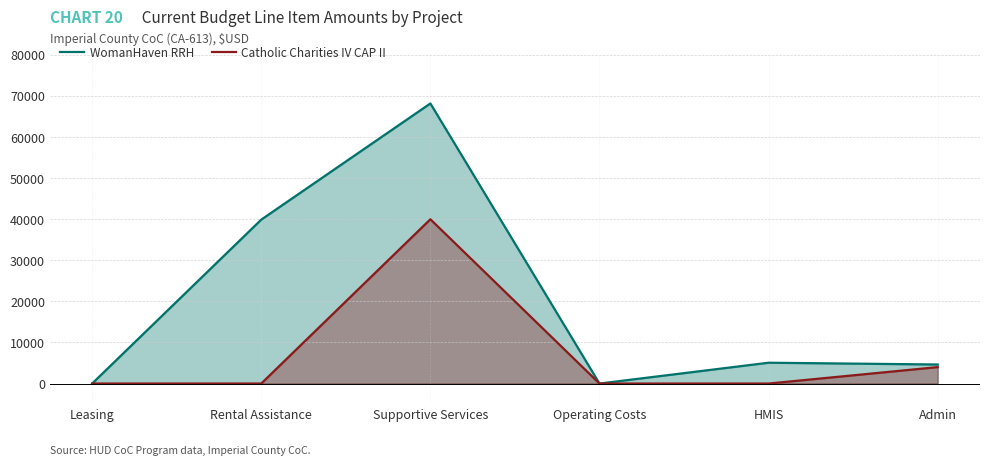

How many interior local peaks does the WomanHaven RRH series have?

2